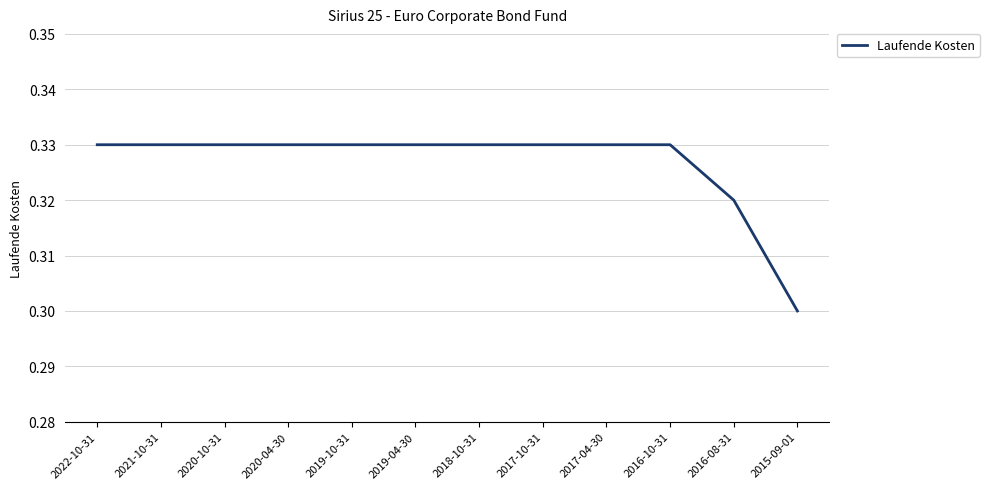

Count the values in the range 0 to 1.

12